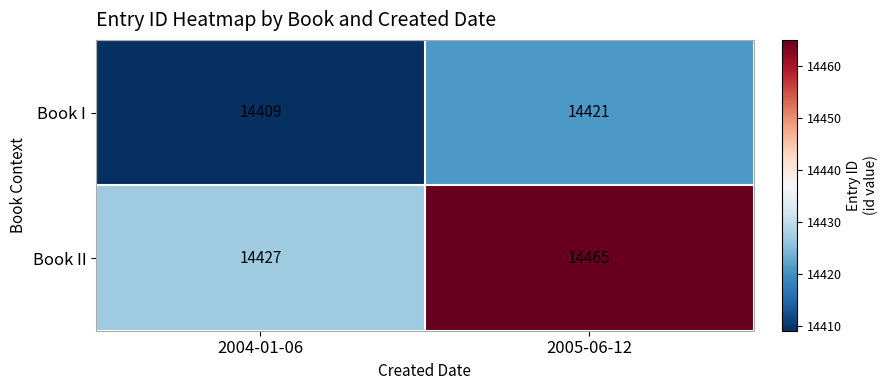

Rank the series at 2004-01-06 from highest to lowest value.

Book II, Book I